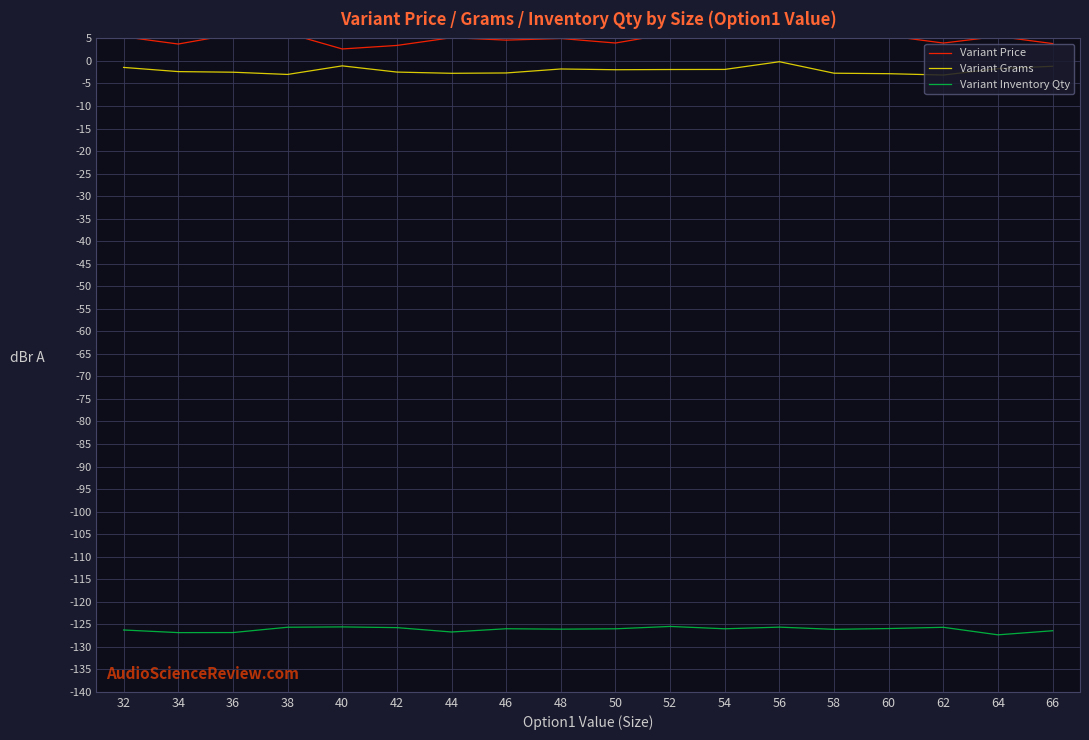

What is the total value across all series at 38?

-122.5